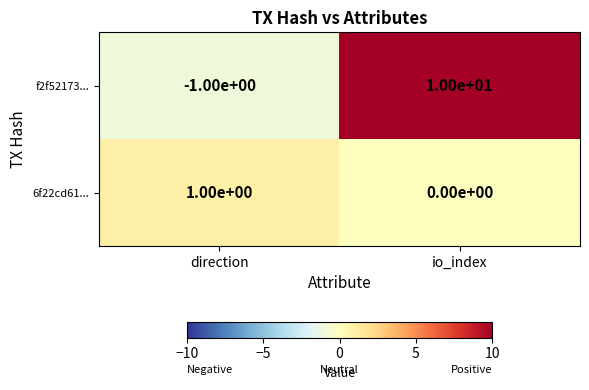

How many positive values does the f2f52173... series have?

1